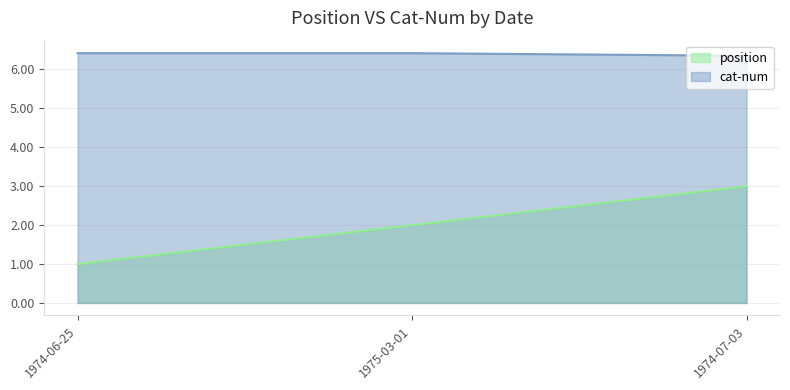

Reading left to right, transcribe all the data shown in this chart.

position: 1974-06-25=1.0	1975-03-01=2.0	1974-07-03=3.0
cat-num: 1974-06-25=6.4	1975-03-01=6.4	1974-07-03=6.4